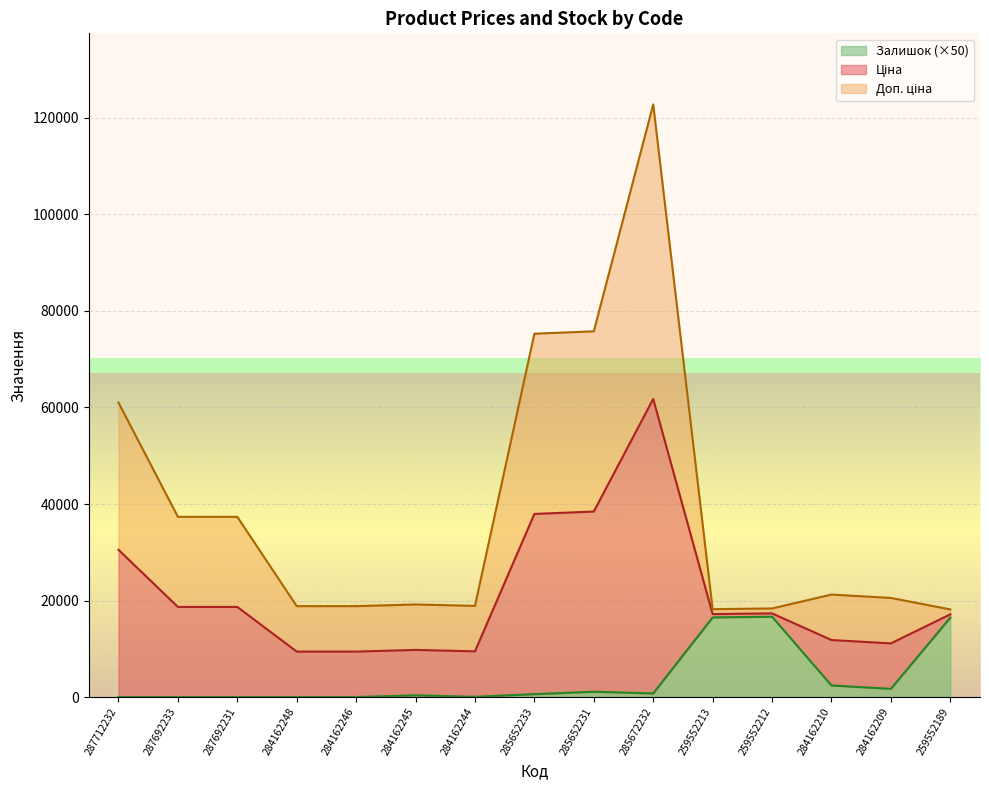

What is the difference between the highest and lowest values at 259552189?

1706.9